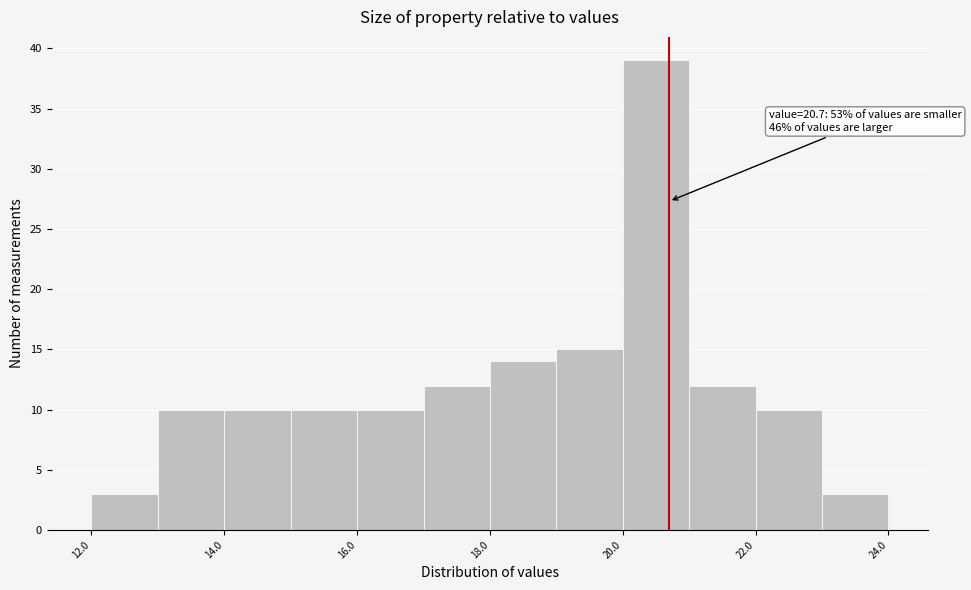

Over which range of the x-axis is the bar tallest?

20 to 21